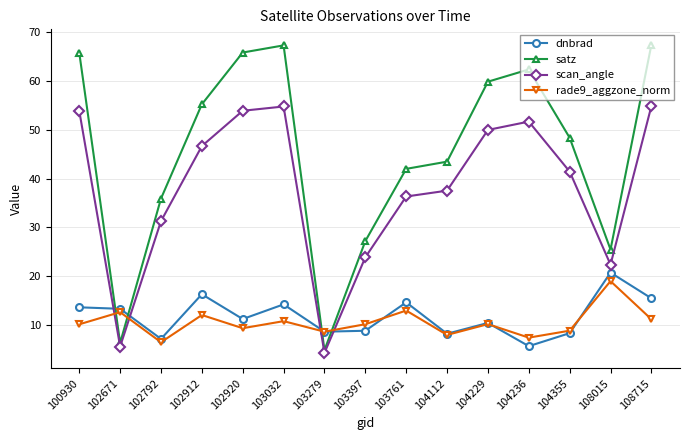

What value does the dnbrad series have at 103032?

14.3